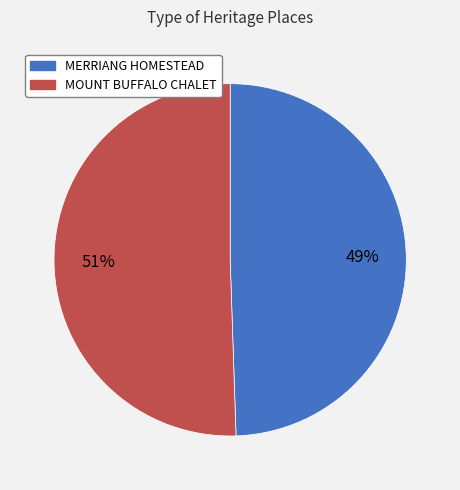

To the nearest percent, what percentage of the pie is MERRIANG HOMESTEAD?

49%